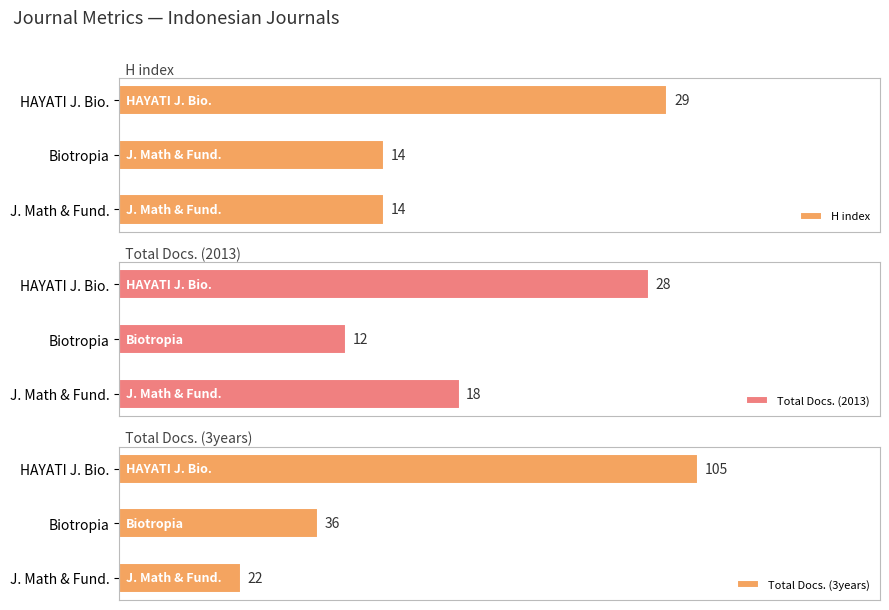

Which category has the lowest value in the Total Docs. (2013) series?

Biotropia